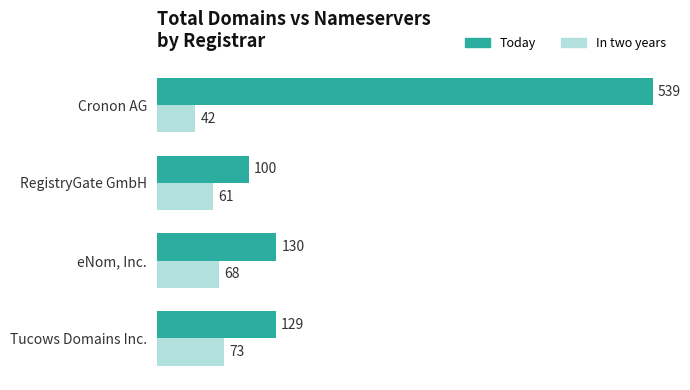

Read the Today value at RegistryGate GmbH, to the nearest 50.

100